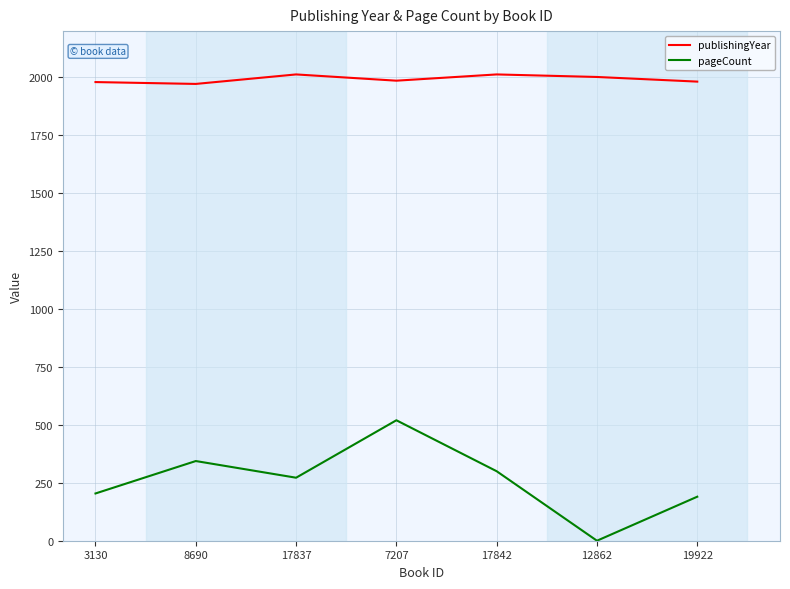

What is the difference between the highest and lowest values at 17842?

1713